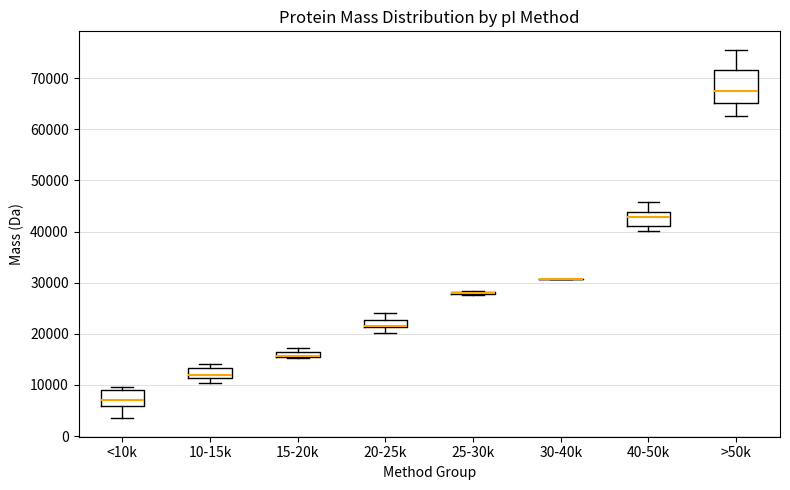

Comparing the boxes themselves (not the whiskers), which one is the tallest?

>50k